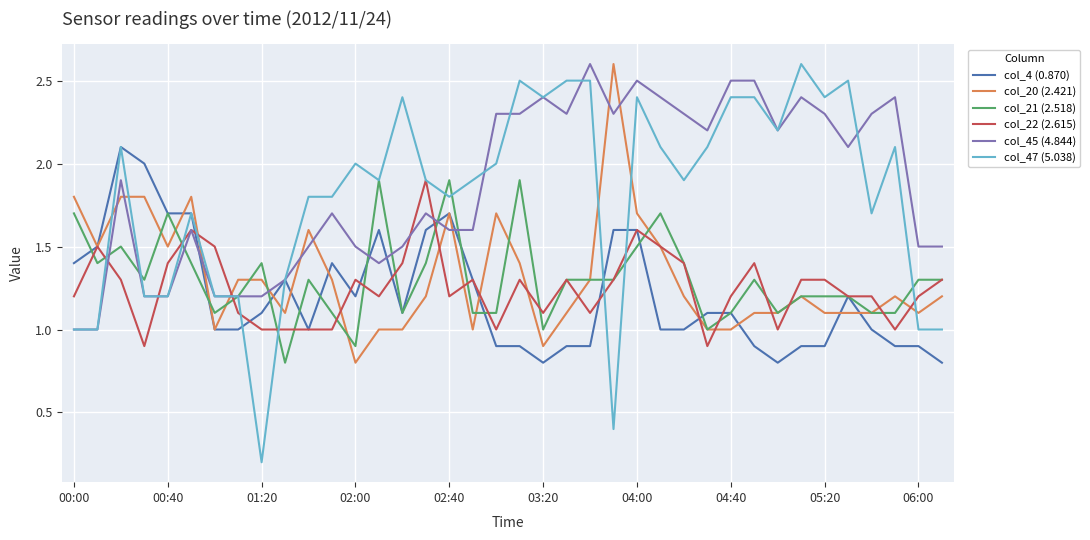

Which series has the widest spread of values?

col_47 (5.038)